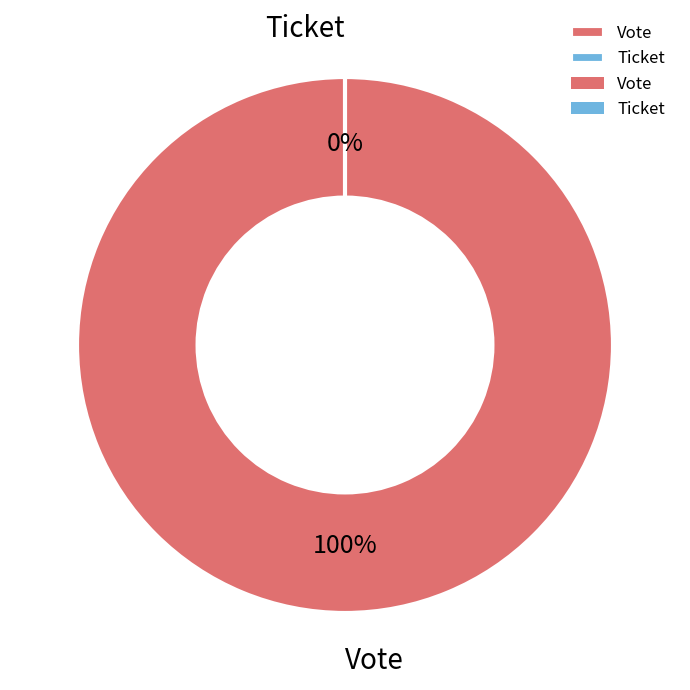

Does Vote account for over 50% of the chart?

Yes